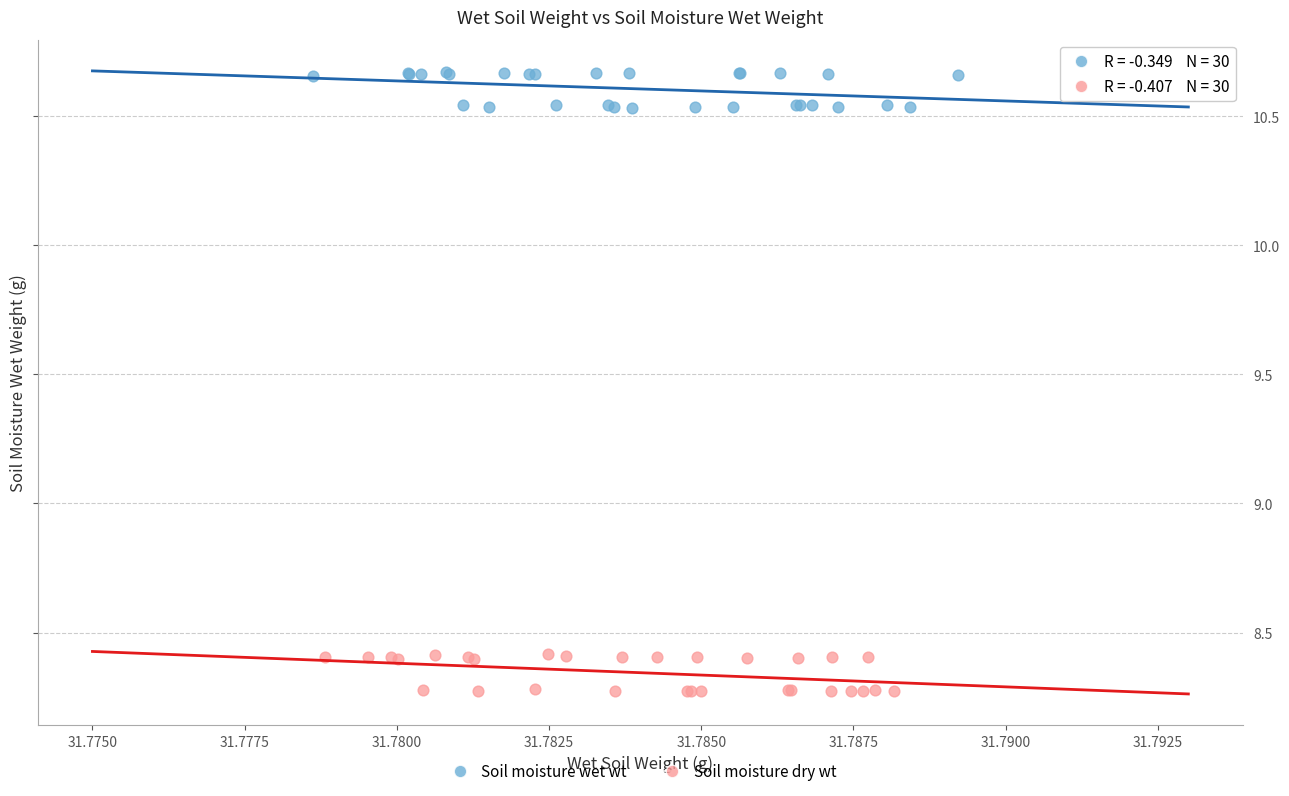

What are all the series names shown in the legend?

Soil moisture wet wt, Soil moisture dry wt